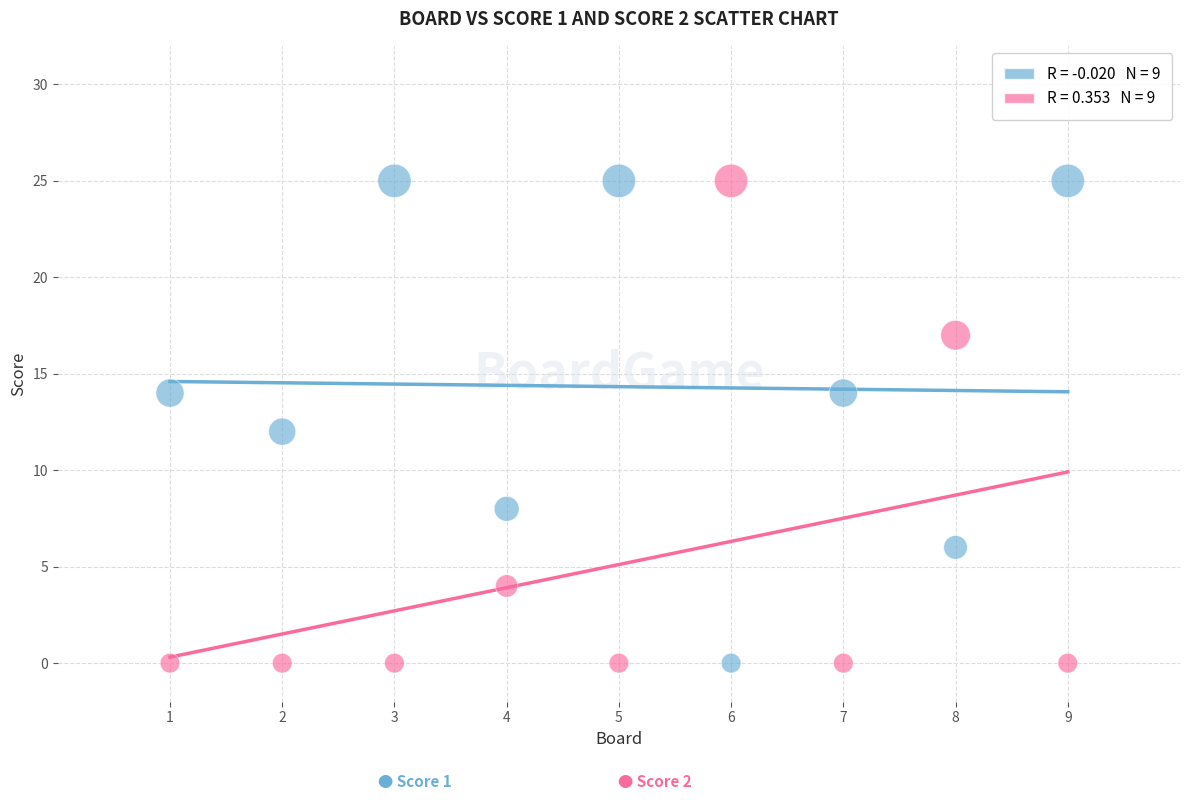

Across all data points, what is the range of X values (max minus min)?

8